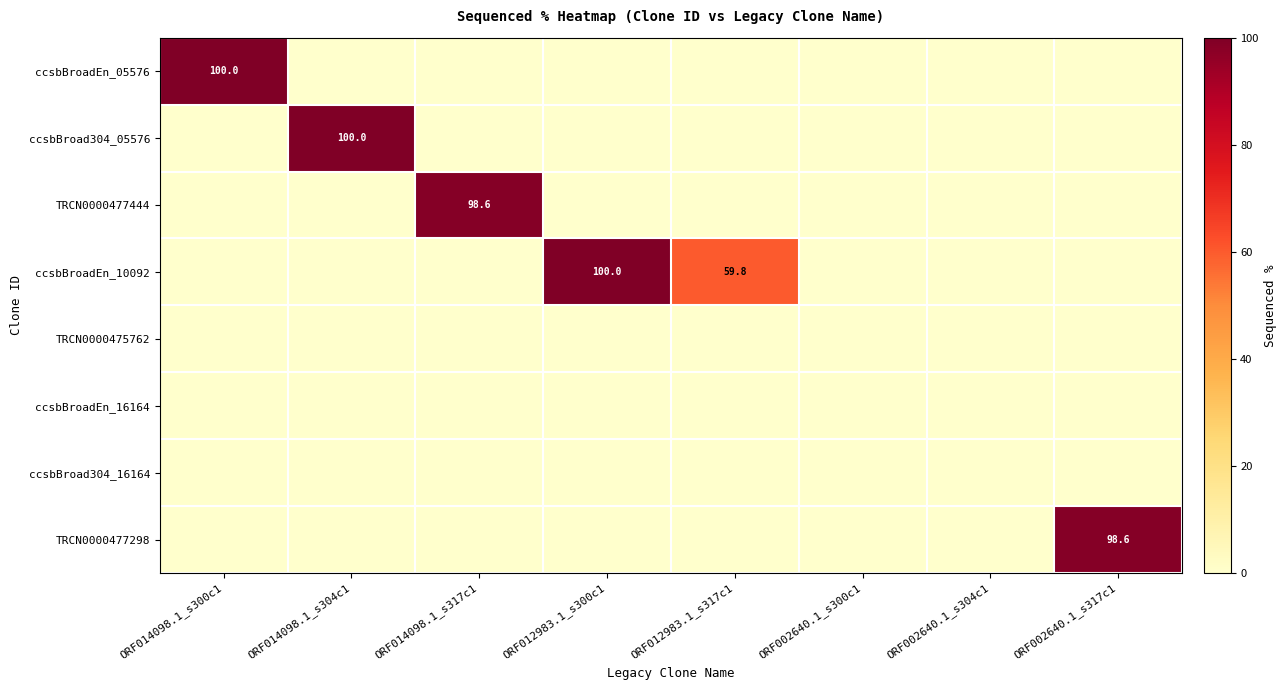

The value of ccsbBroadEn_05576 at ORF014098.1_s300c1 is 100.0. True or false?

True